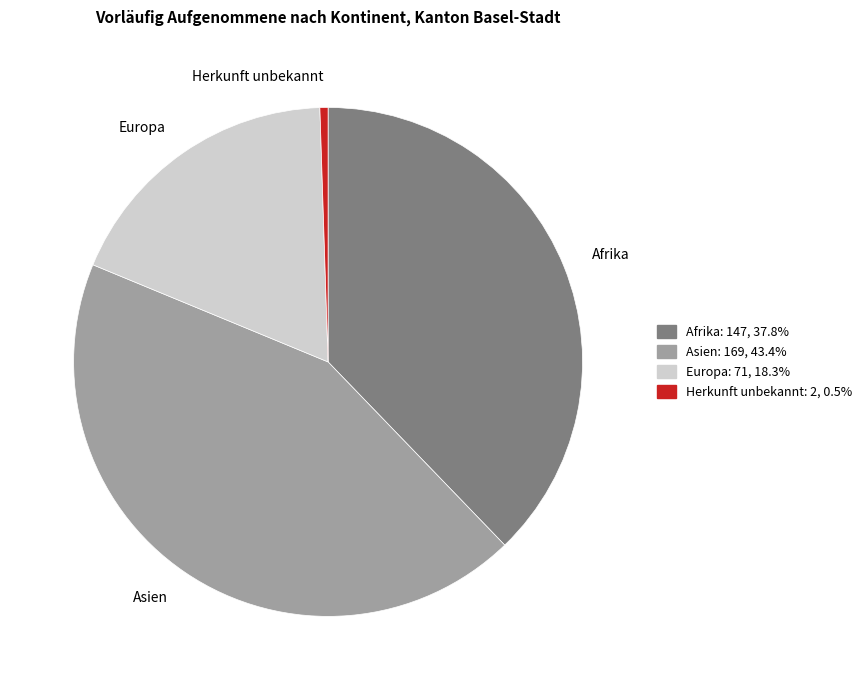

Does Asien represent more than half of the total?

No